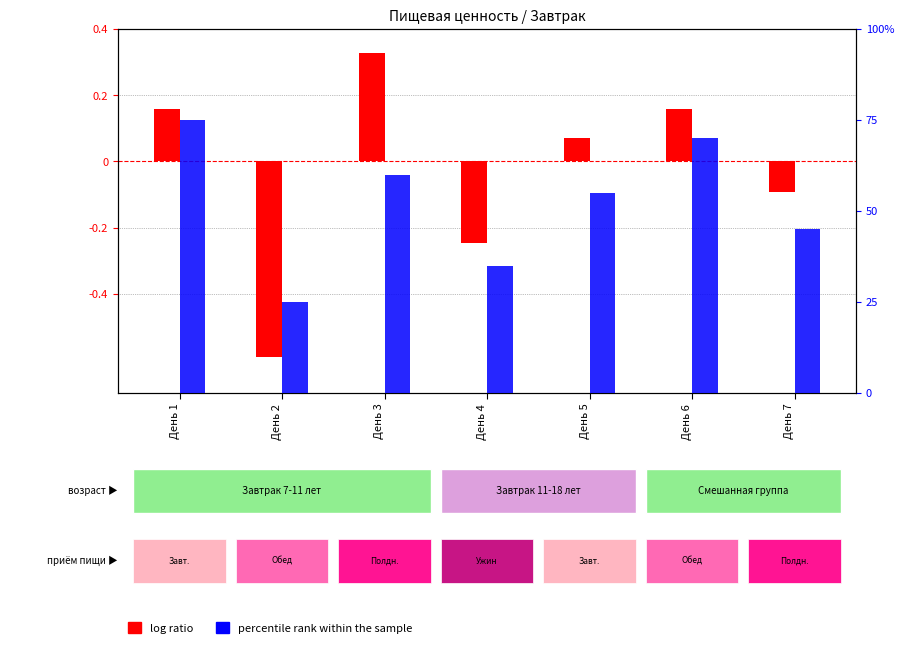

Reading left to right, list all the values displayed in this chart.

log ratio: 0.2	-0.6	0.3	-0.2	0.1	0.2	-0.1
percentile rank within the sample: 75.0	25.0	60.0	35.0	55.0	70.0	45.0